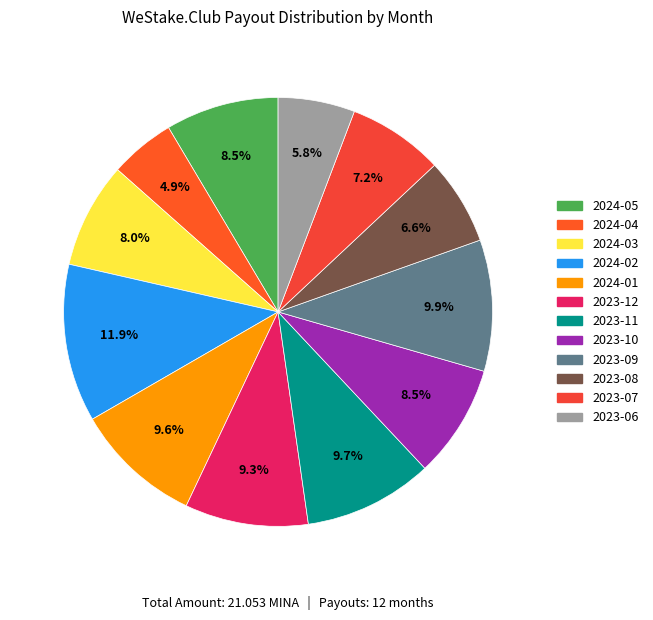

To the nearest percent, what portion does 2024-03 represent?

8%